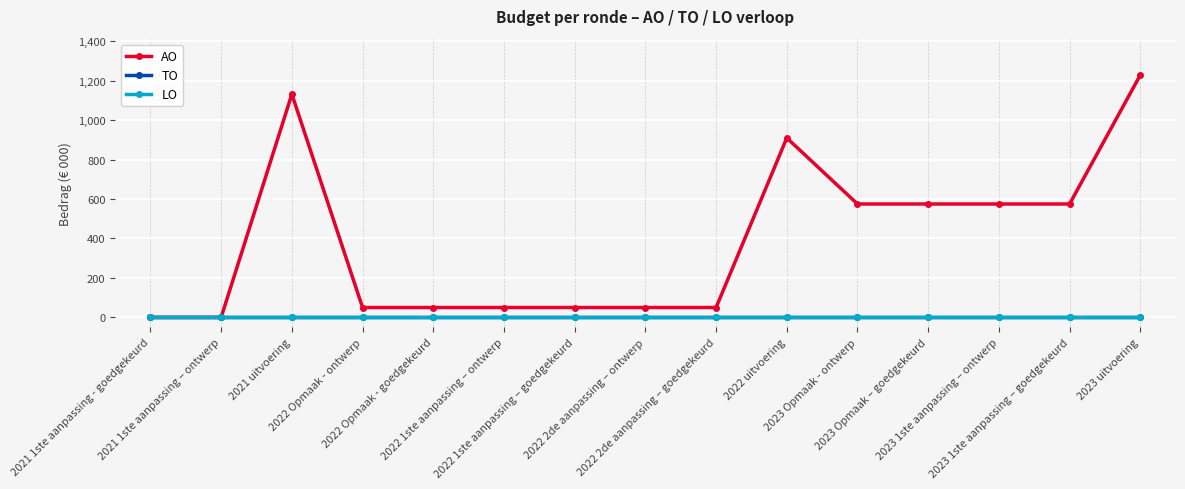

In AO, how many points are higher than both neighbors (excluding endpoints)?

2